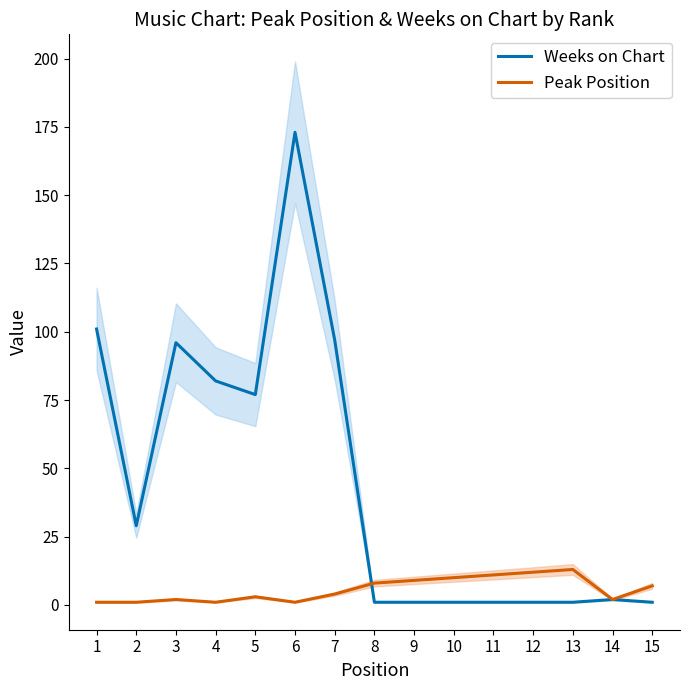

What is the value of the Peak Position point at the 1st from the left?

1